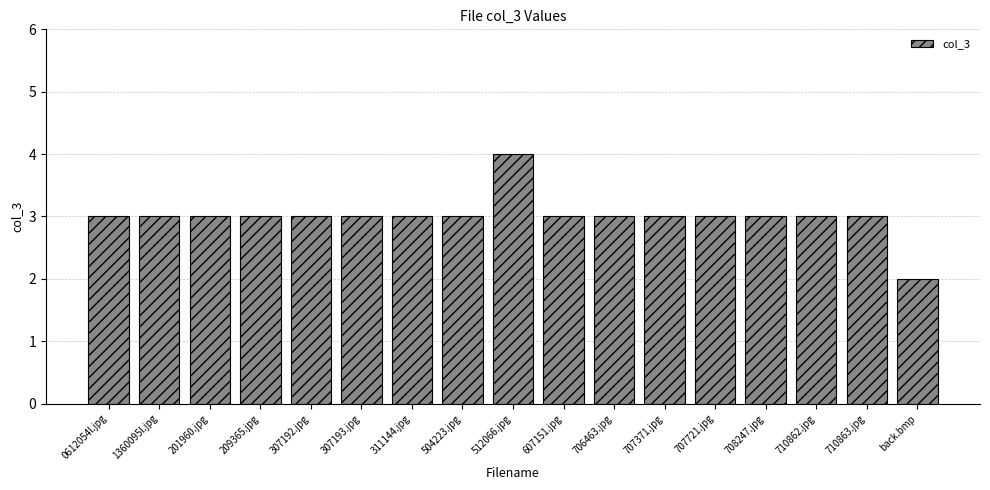

What is the label of the 11th bar from the right?

311144.jpg